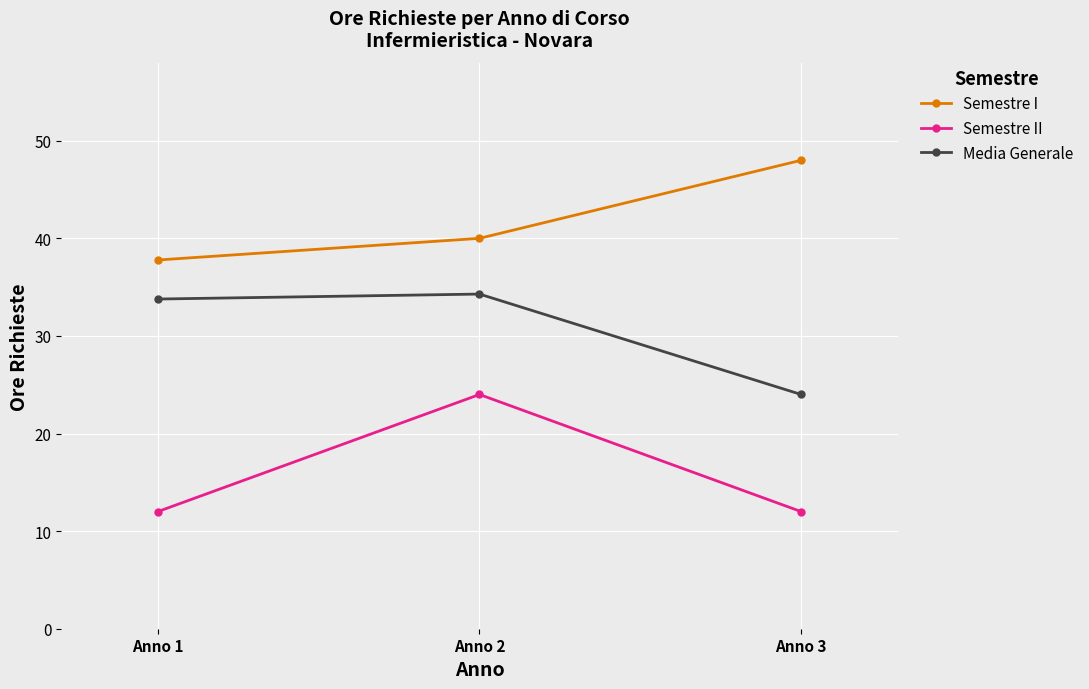

Rank the series by their maximum value, from highest to lowest.

Semestre I, Media Generale, Semestre II